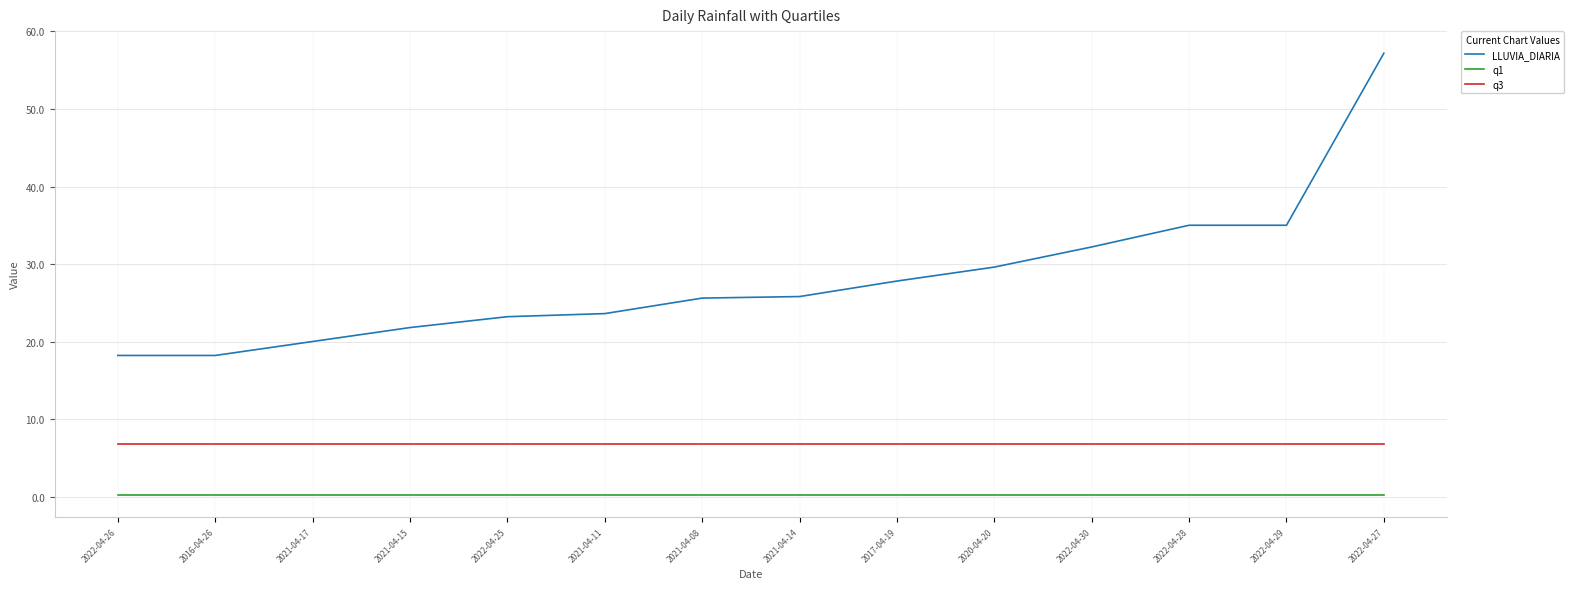

Rank the series at 2022-04-26 from highest to lowest value.

LLUVIA_DIARIA, q3, q1